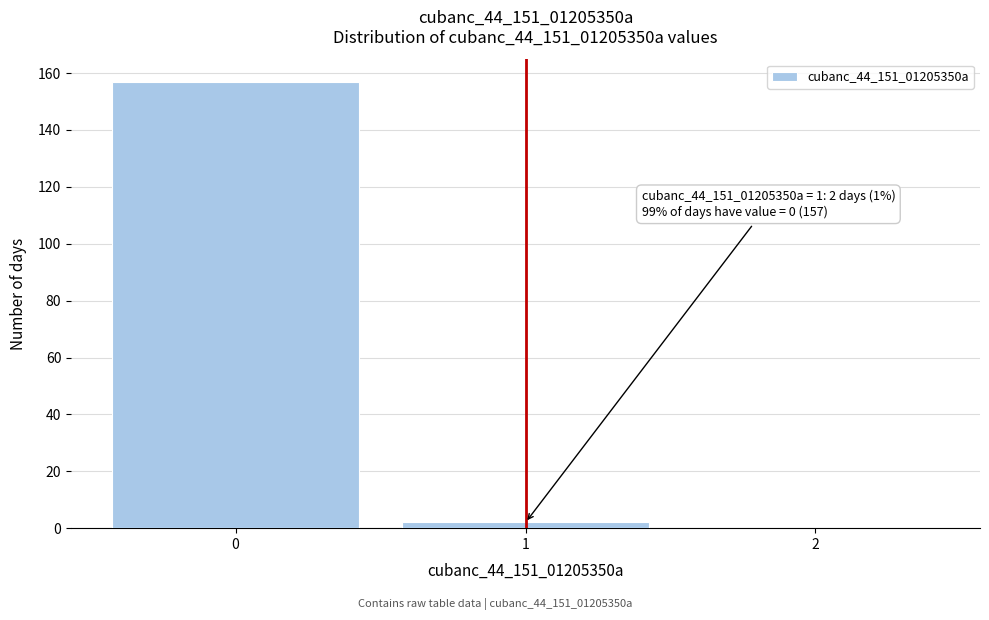

Which range on the x-axis has the tallest bar?

-0.5 to 0.5